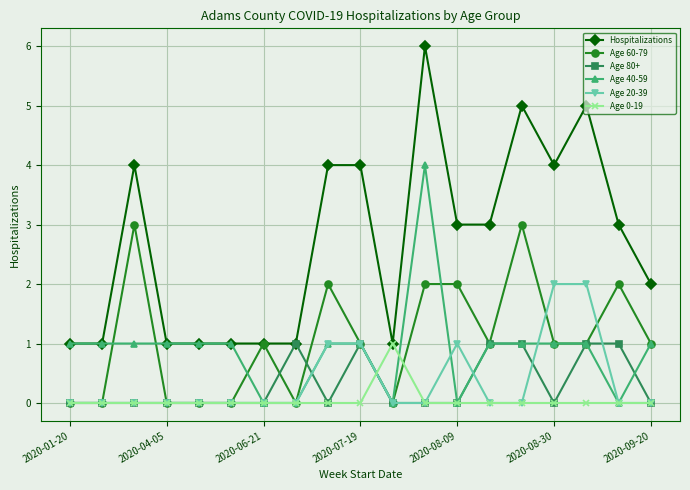

True or false: Age 80+ and Age 40-59 cross at least once.

True